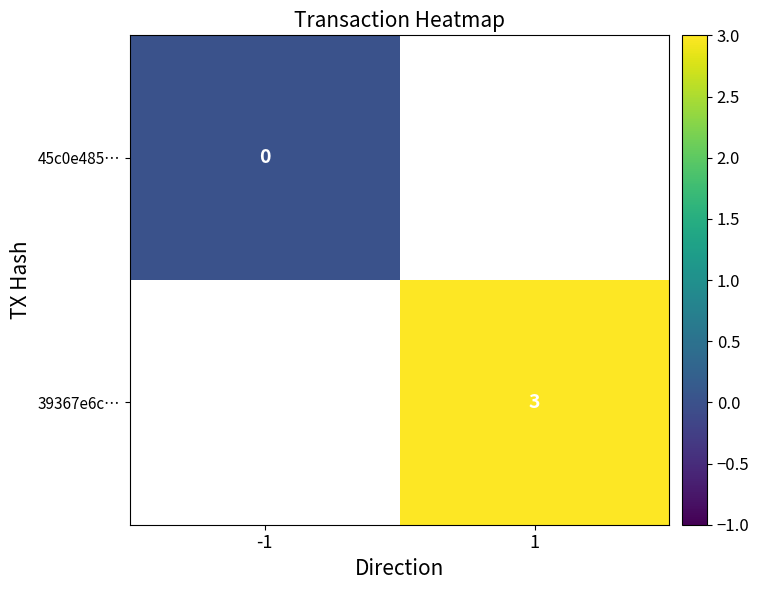

The value of 39367e6c… at 1 is 3. True or false?

True